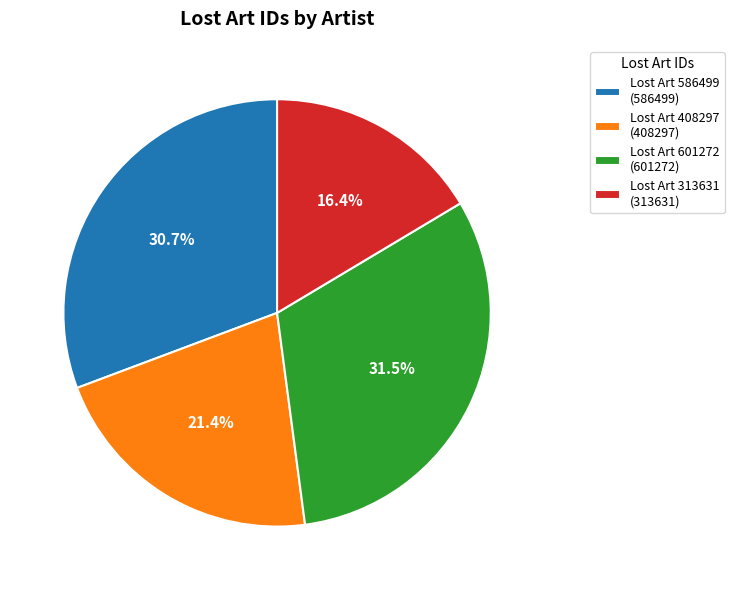

Which has a higher value, Lost Art 586499 (586499) or Lost Art 313631 (313631)?

Lost Art 586499 (586499)